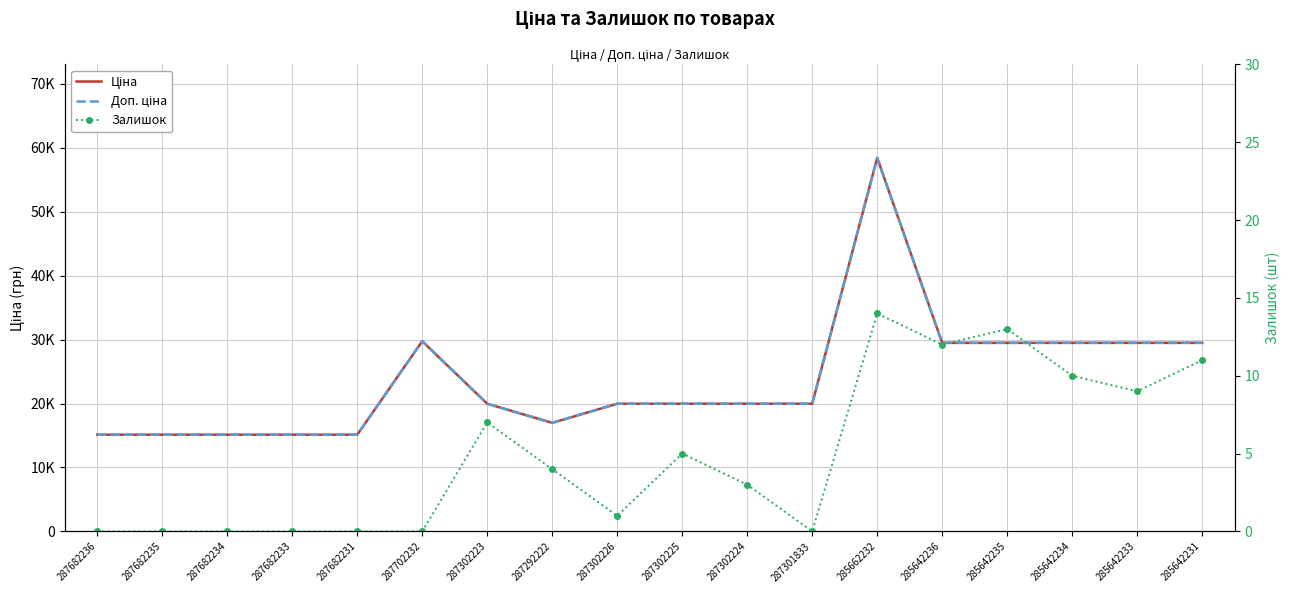

Rank the series by their maximum value, from highest to lowest.

Ціна, Доп. ціна, Залишок